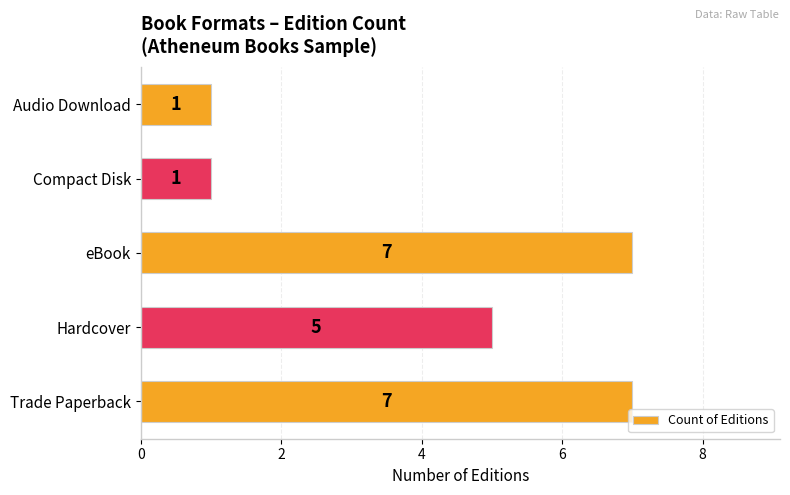

What is the greatest value displayed?

7